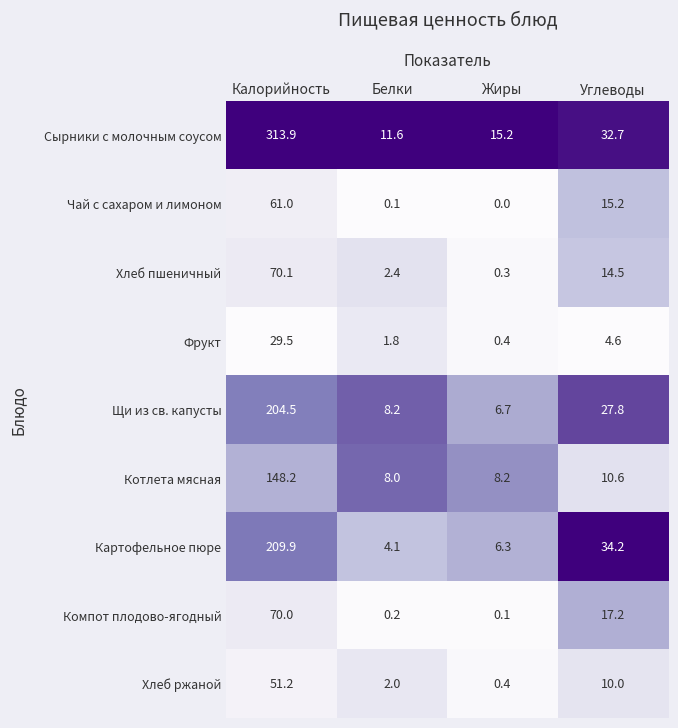

What is the spread (max minus min) of values at Жиры?

15.2